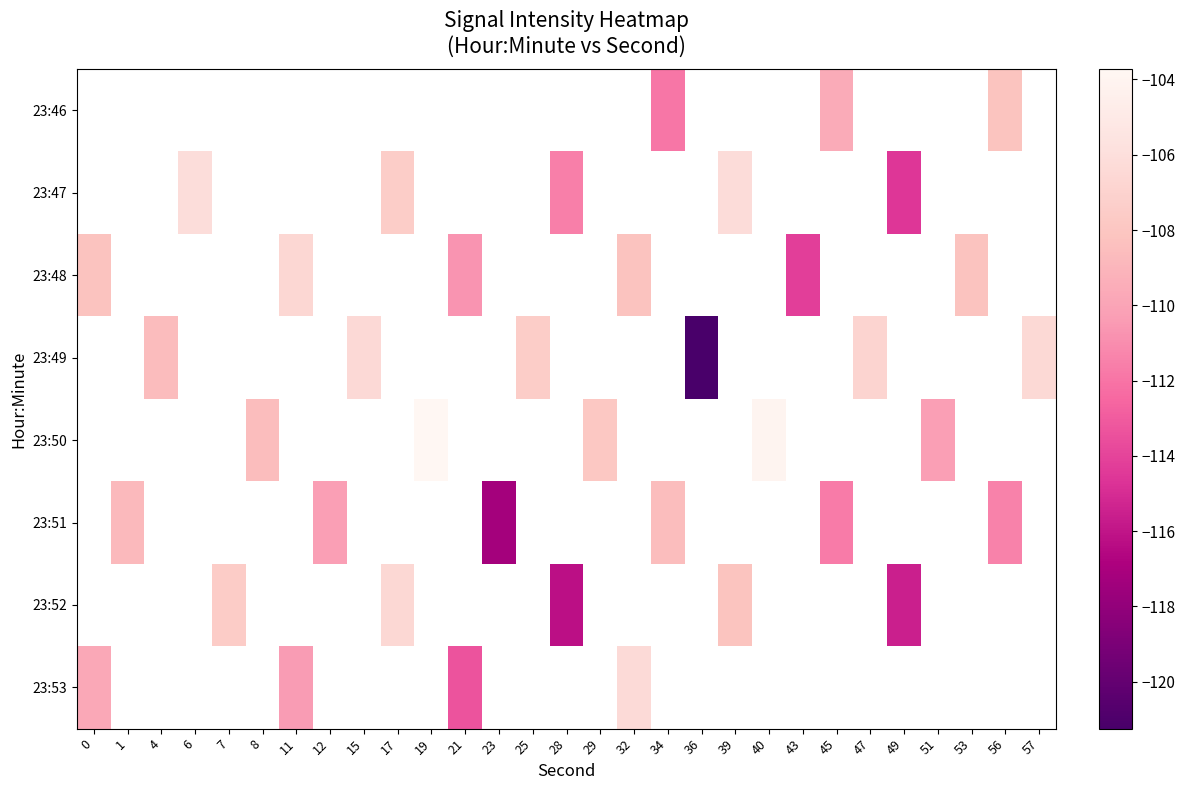

Count the number of categories in the chart.

29